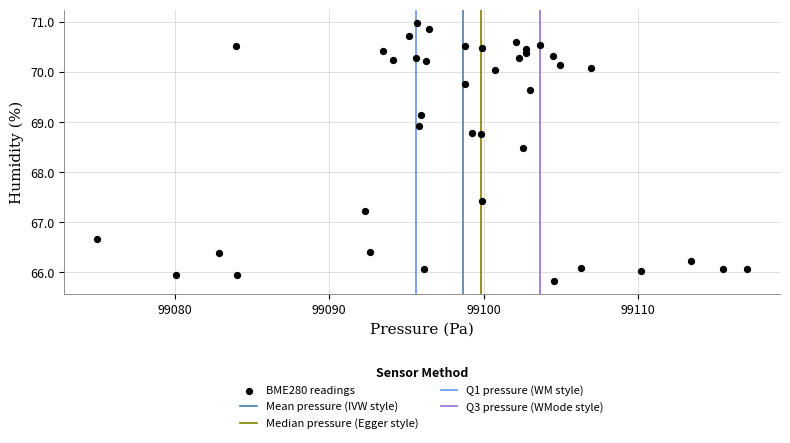

What Y value in the scatter plot is closest to 68?

68.5